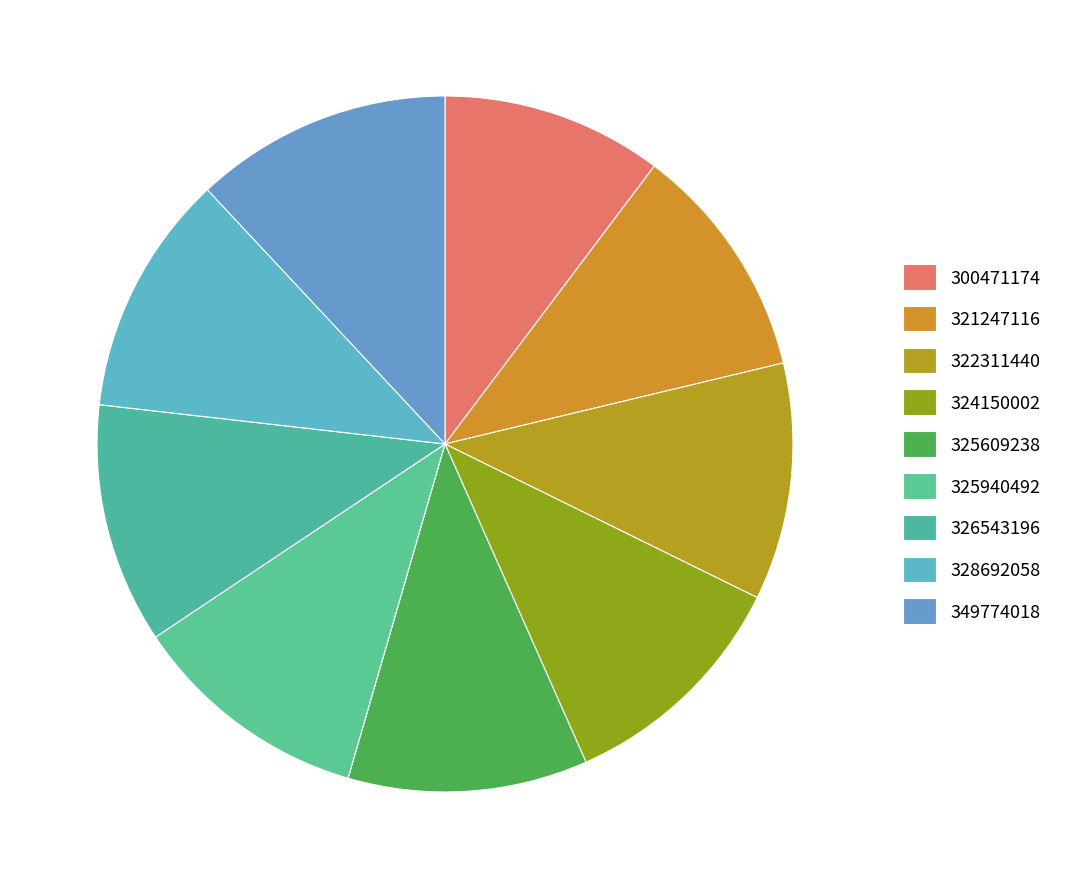

Count the number of slices in the pie.

9